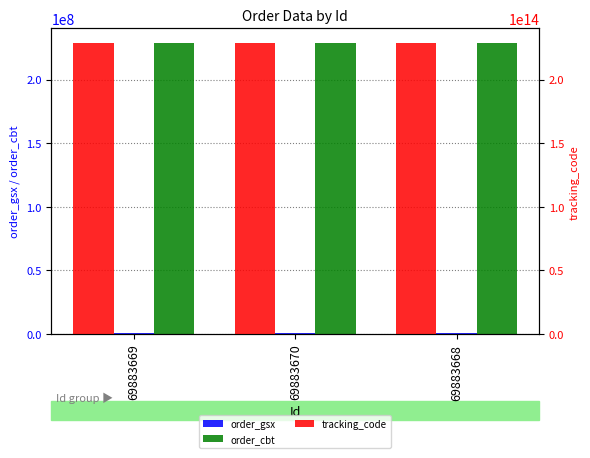

What is the sum of all order_cbt values?

686196696